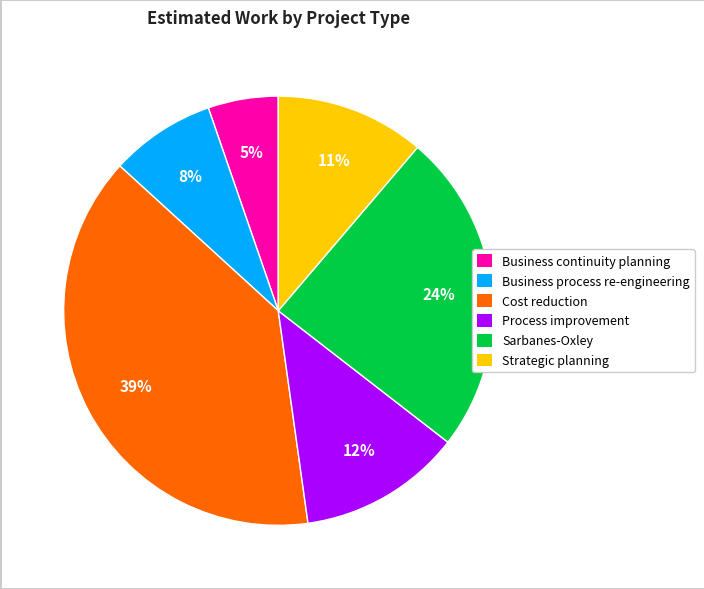

True or false: Business process re-engineering accounts for 17% of the total.

False